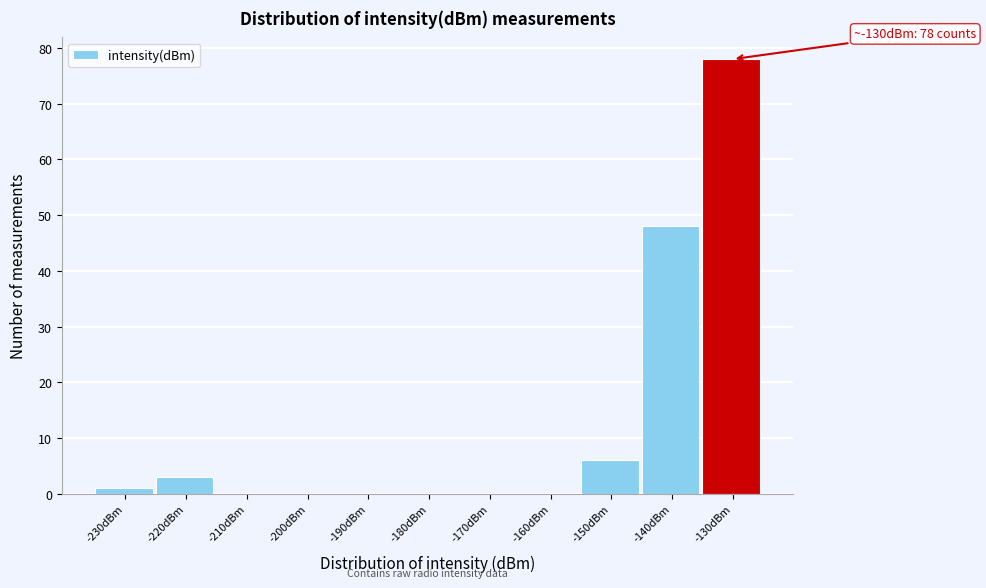

Reading left to right, extract all data points from this chart.

-230dBm=1	-220dBm=3	-210dBm=0	-200dBm=0	-190dBm=0	-180dBm=0	-170dBm=0	-160dBm=0	-150dBm=6	-140dBm=48	-130dBm=78